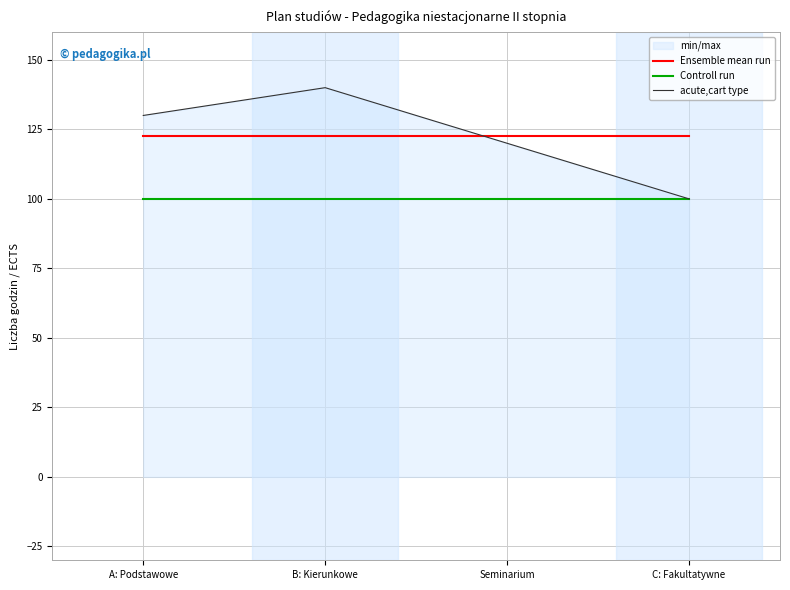

True or false: Ensemble mean run has more than 0 interior local peaks.

False